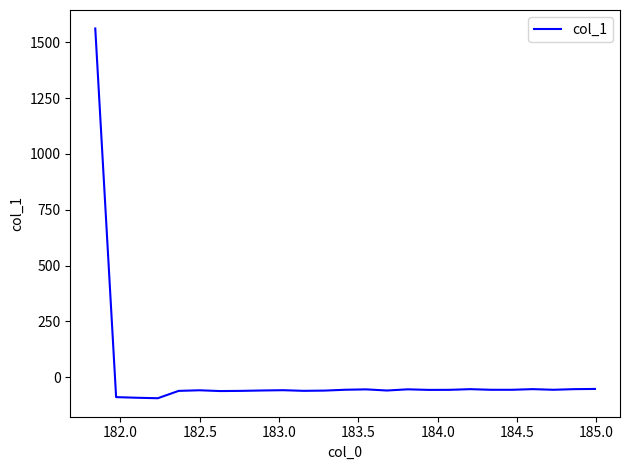

What is the difference between the maximum and second lowest values?

1653.2